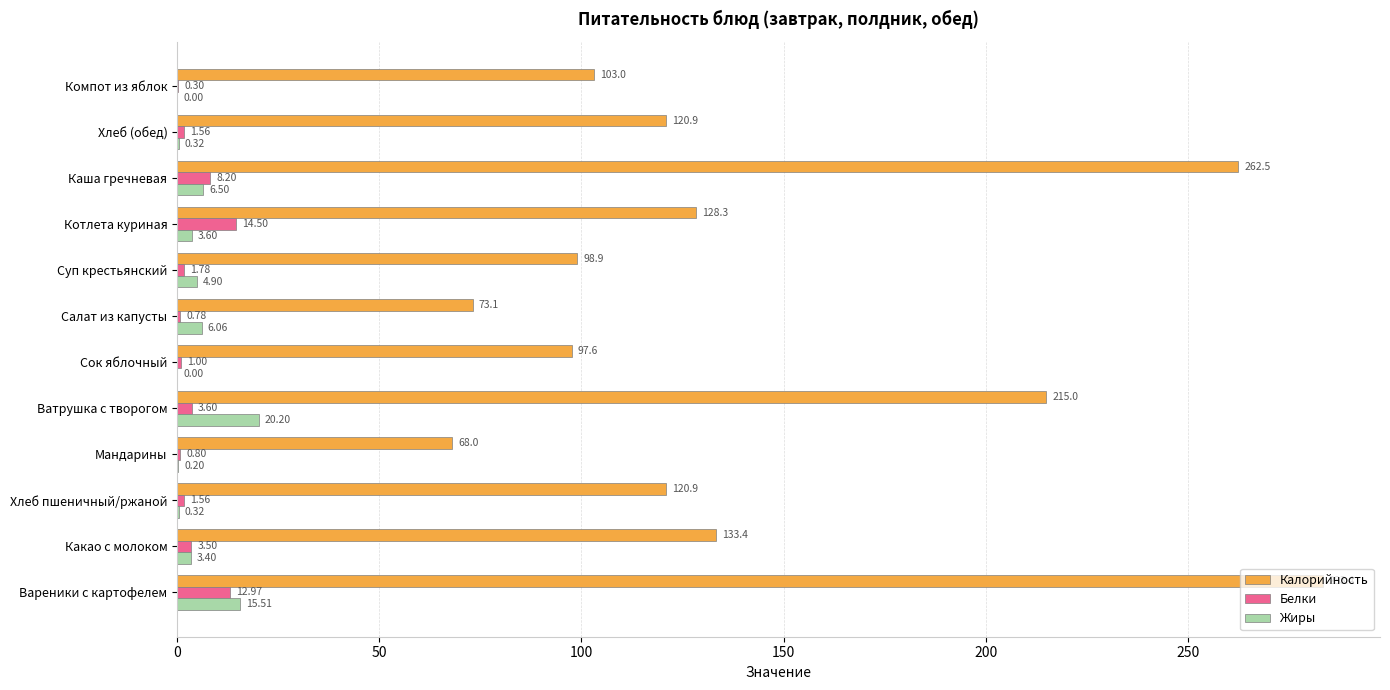

What is the sum of all Жиры values?

61.0